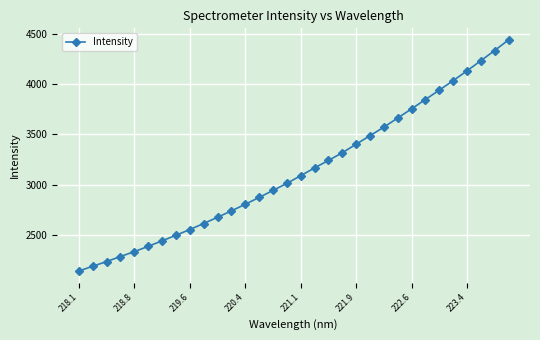

True or false: the data has more than 2 interior local peaks.

False